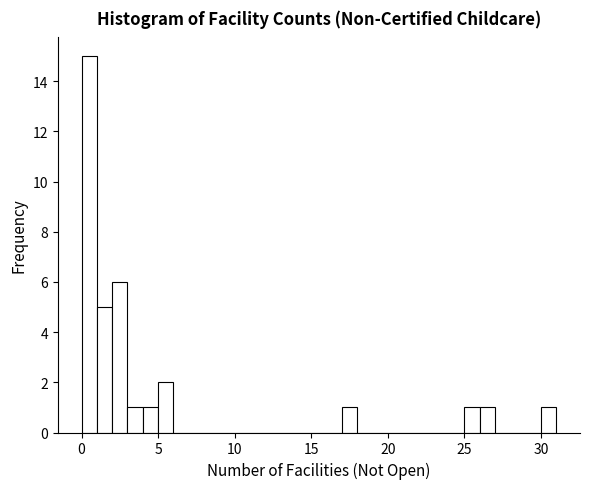

Around what value on the x-axis is the tallest bar? Give the approximate position of its centre, as read against the axis.

0.5